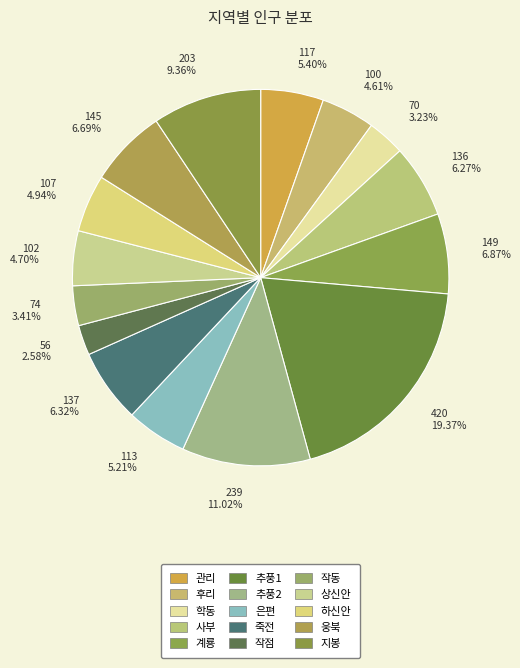

Which has a higher value, 학동 or 은편?

은편